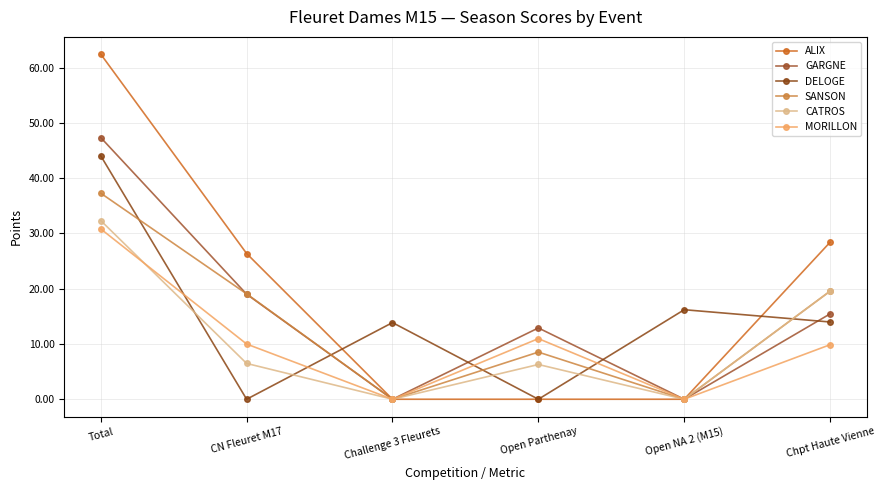

At which label does MORILLON reach its minimum?

Challenge 3 Fleurets